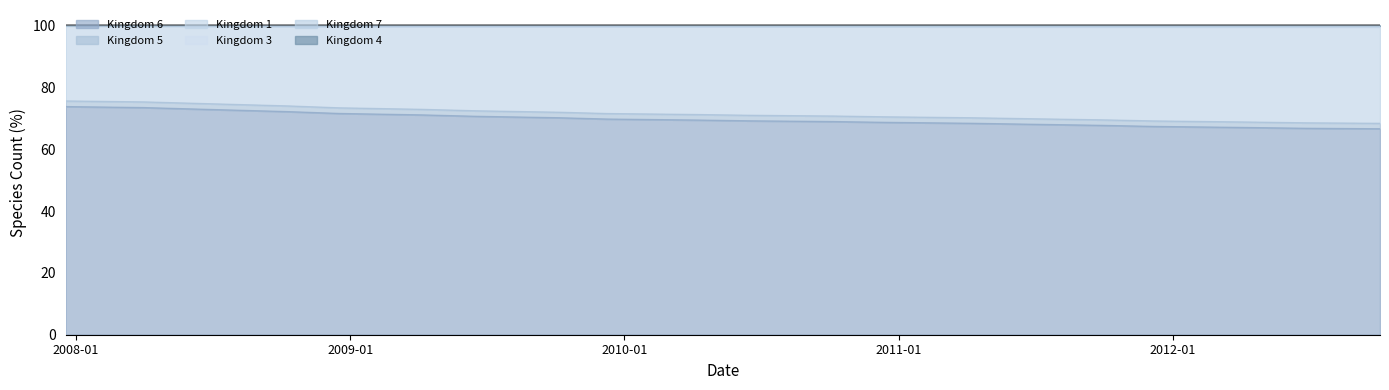

What is the lowest value of the Kingdom 6 series?

66.6